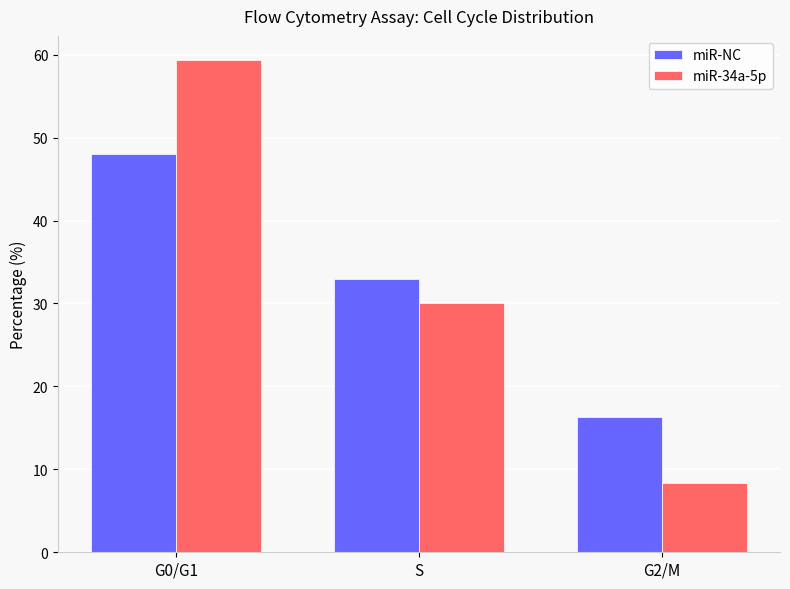

What is the maximum value for miR-NC?

48.0